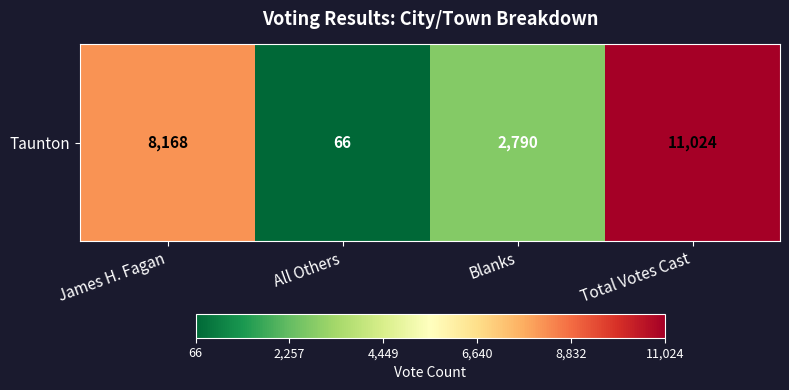

What is the difference between the values at Total Votes Cast and Blanks?

8234